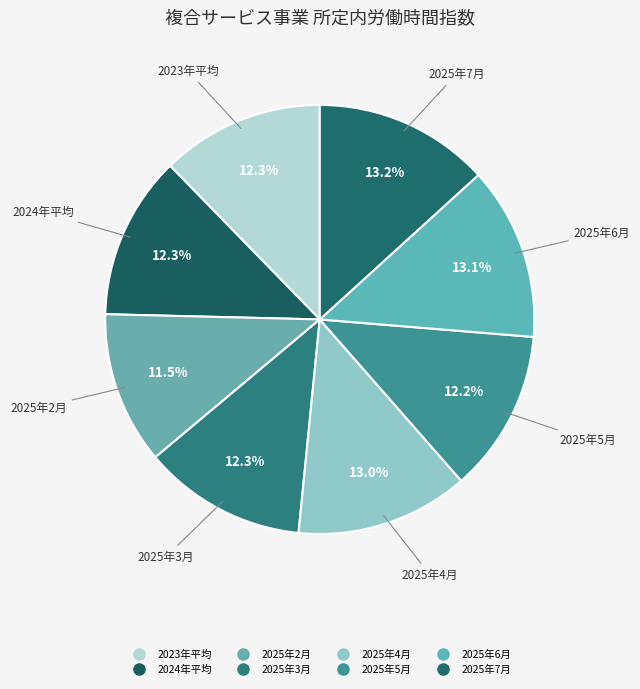

What percentage is NOT represented by 2025年5月?

87.8%